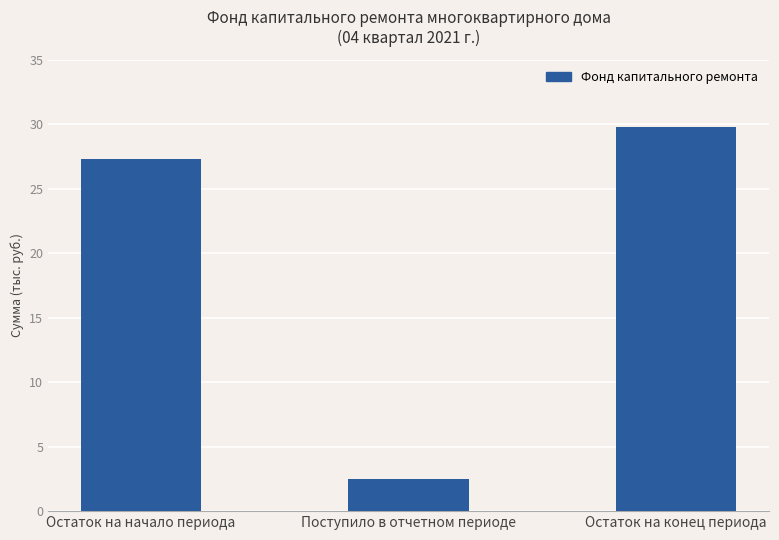

Rank the categories by value from lowest to highest.

Поступило в отчетном периоде, Остаток на начало периода, Остаток на конец периода